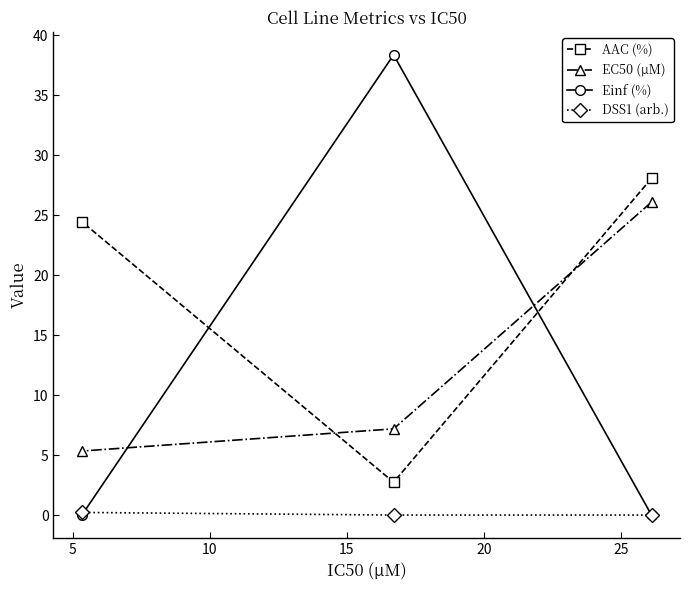

Reading left to right, list all the values displayed in this chart.

AAC (%): 24.5	2.7	28.1
EC50 (µM): 5.3	7.2	26.1
Einf (%): 0.0	38.4	0.0
DSS1 (arb.): 0.2	0.0	0.0